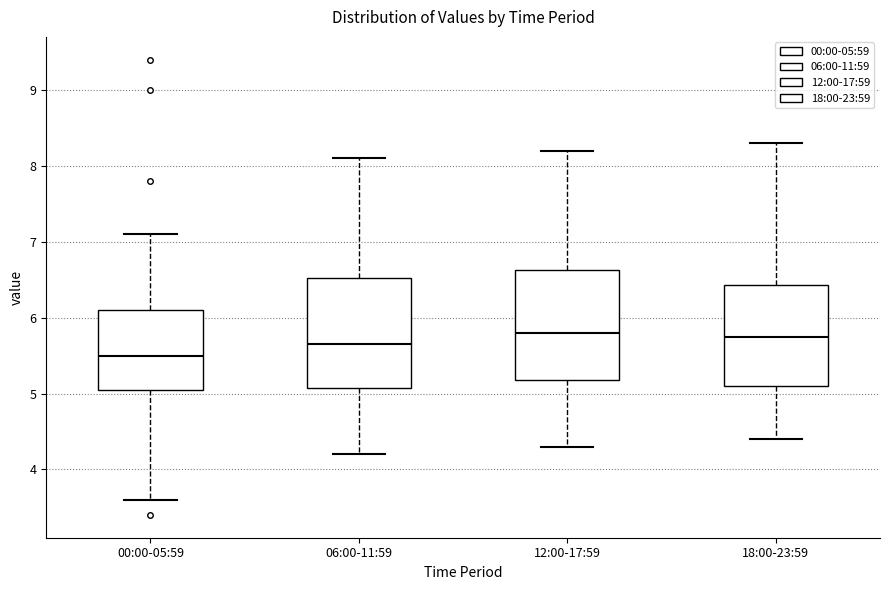

Where does the median line of the box for 18:00-23:59 sit on the y-axis? The values are not printed on the chart, so give them approximately, as read against the axis.

5.8